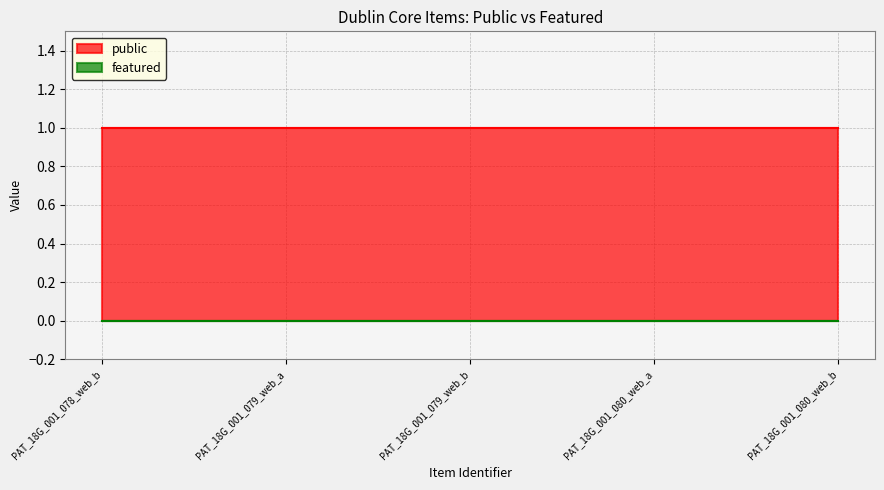

Rank the series at PAT_18G_001_079_web_b from lowest to highest value.

featured, public